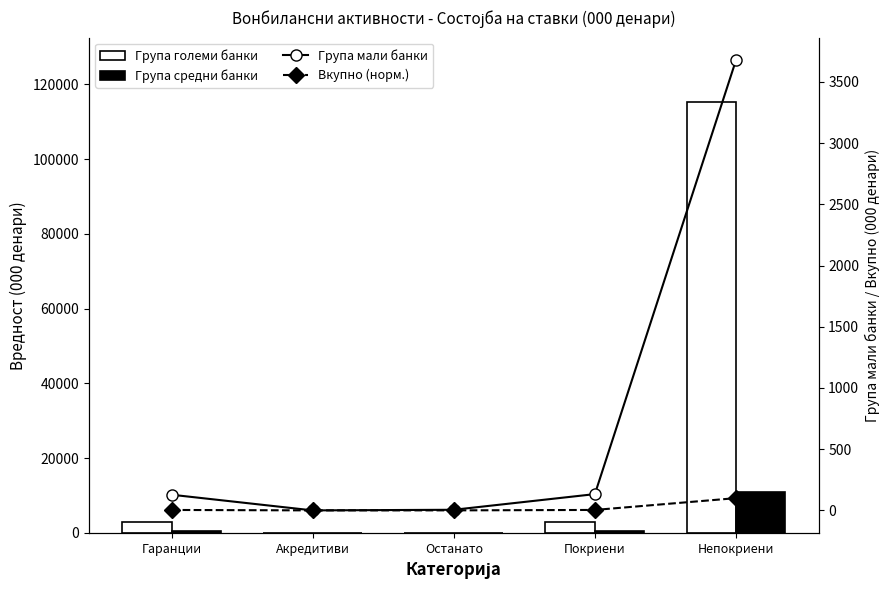

Reading right to left, extract all data points from this chart.

Група големи банки: Непокриени=115235.2	Покриени=2926.4	Останато=0.0	Акредитиви=94.4	Гаранции=2832.0
Група средни банки: Непокриени=10984.1	Покриени=564.2	Останато=48.7	Акредитиви=1.8	Гаранции=513.7
Група мали банки: Непокриени=3677.6	Покриени=132.9	Останато=5.0	Акредитиви=0.0	Гаранции=128.0
Вкупно (норм.): Непокриени=100.0	Покриени=3.6	Останато=0.1	Акредитиви=0.0	Гаранции=3.5